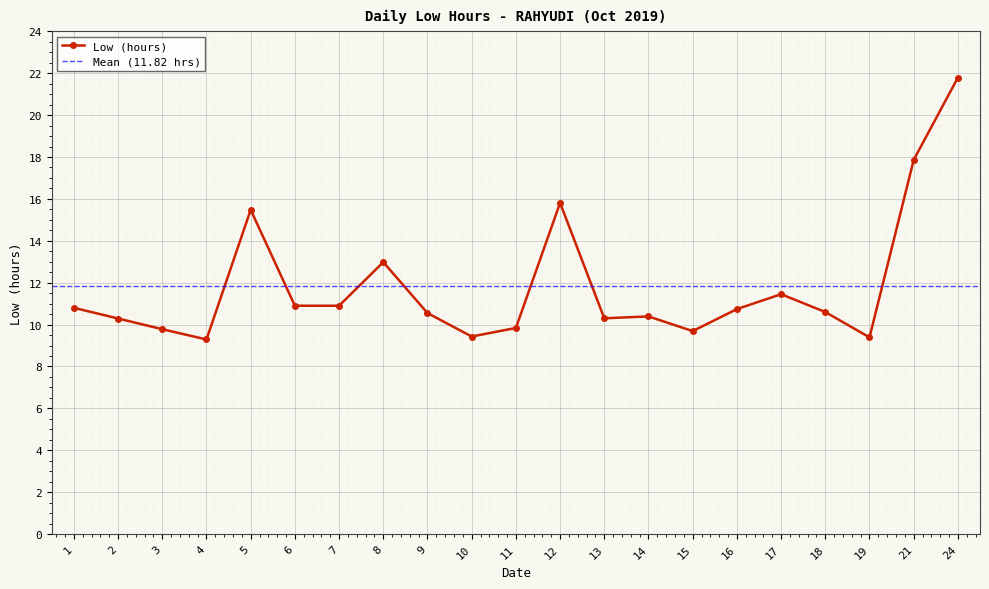

Reading right to left, extract all data points from this chart.

24=21.8	21=17.9	19=9.4	18=10.6	17=11.4	16=10.7	15=9.7	14=10.4	13=10.3	12=15.8	11=9.8	10=9.4	9=10.6	8=13.0	7=10.9	6=10.9	5=15.5	4=9.3	3=9.8	2=10.3	1=10.8